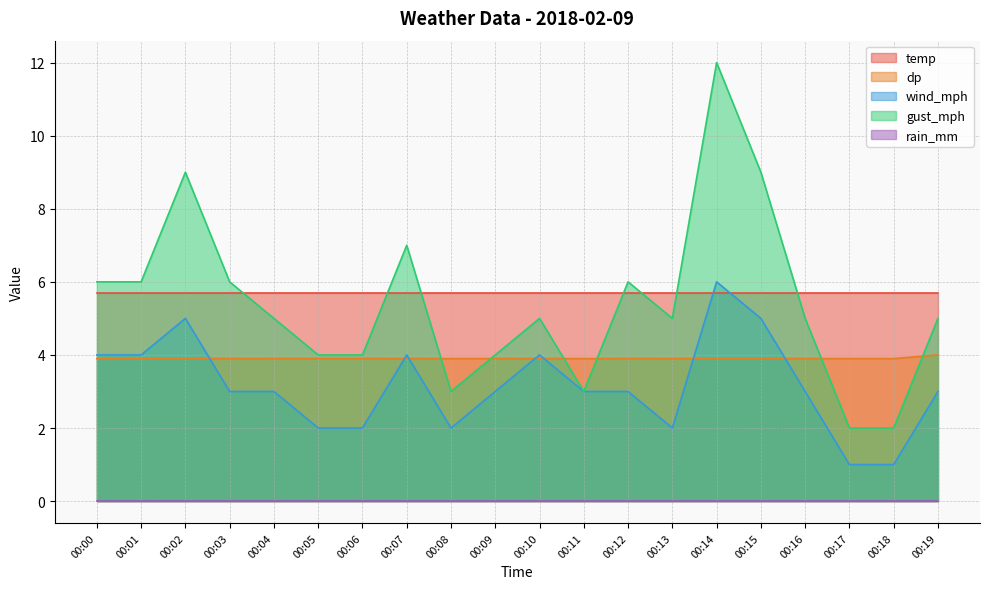

True or false: dp has a value of 3.9 at 00:02.

True